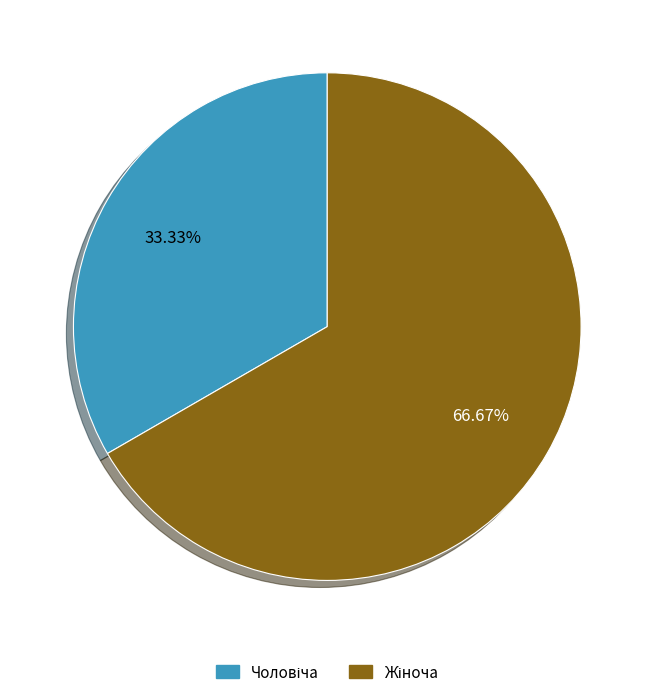

Does any single category account for the majority?

Yes